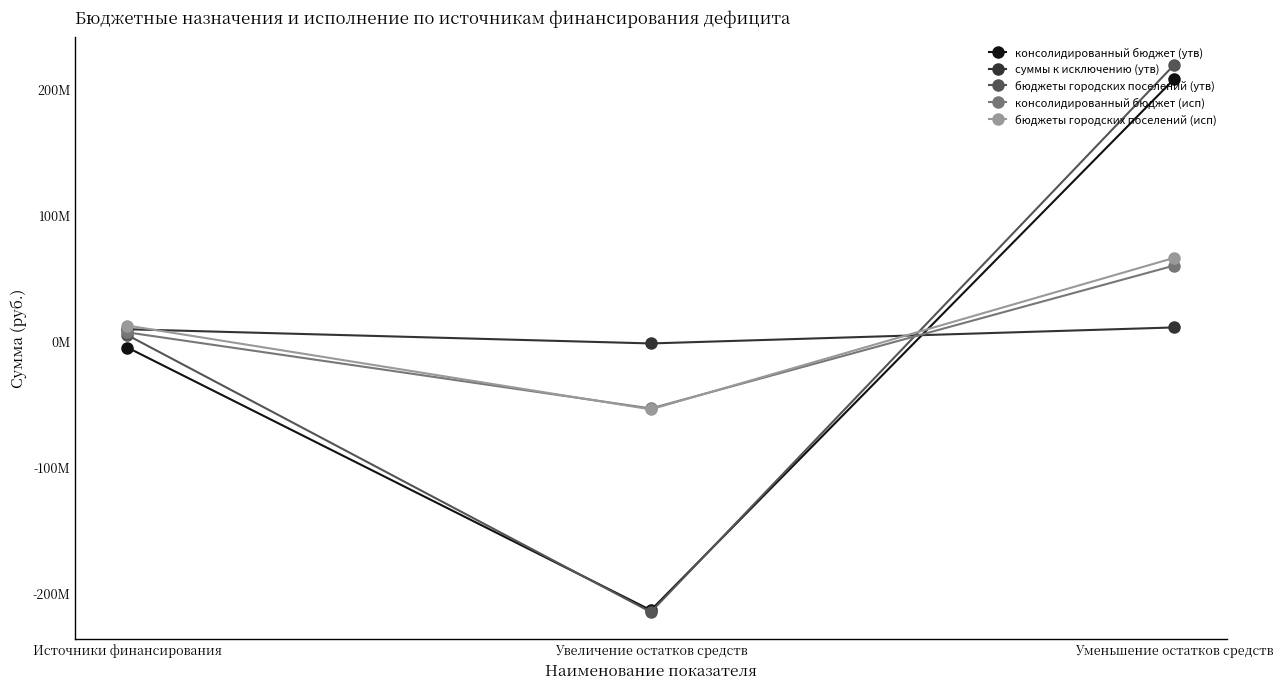

What is the sum of all бюджеты городских поселений (утв) values?

10269579.8